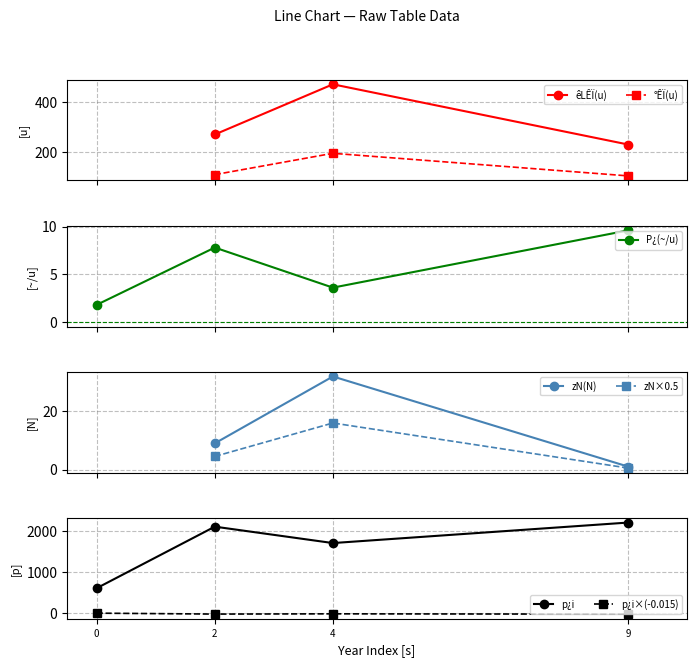

What is the value of the p¿i point at the 1st from the left?

600.0